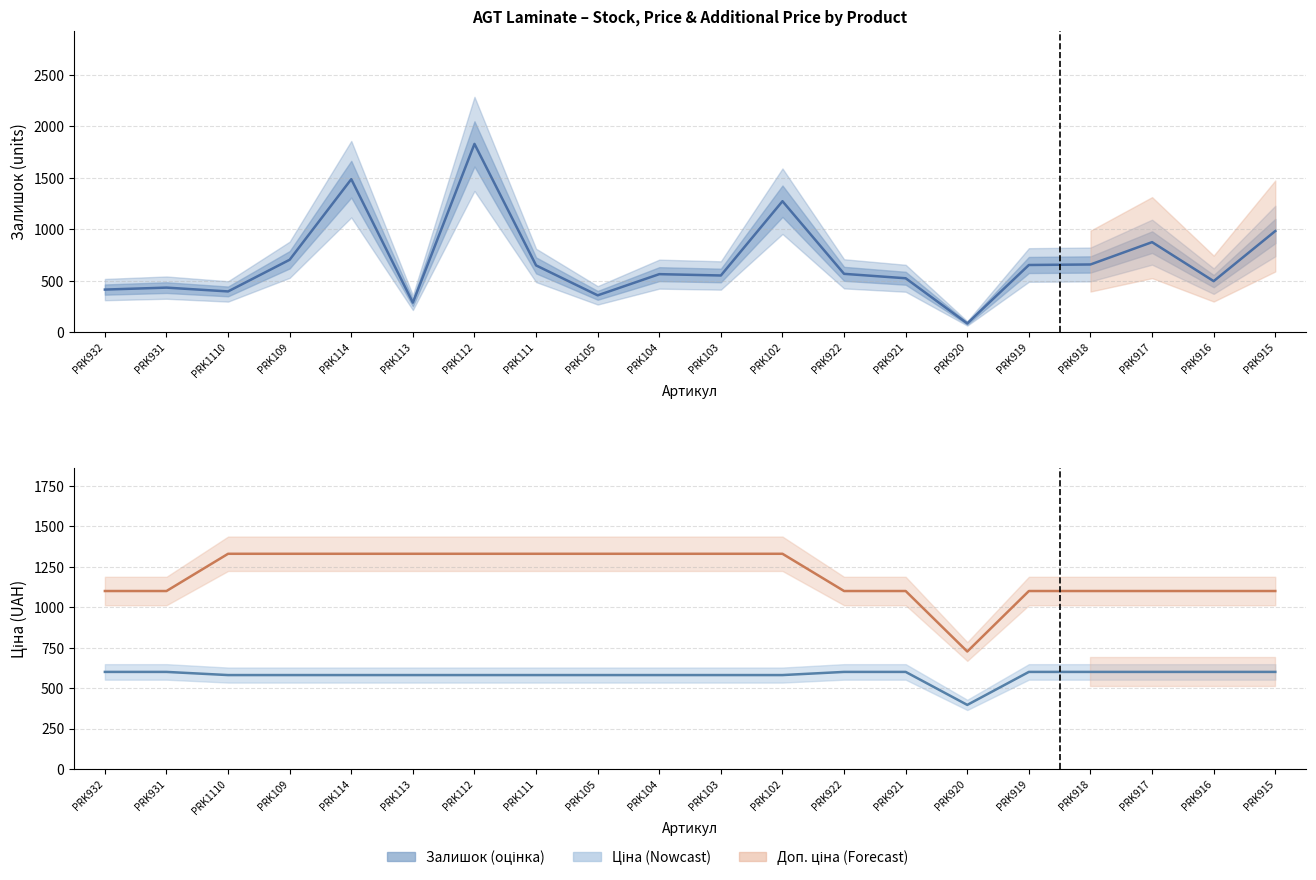

What is the difference between the highest and lowest values at PRK922?

533.0